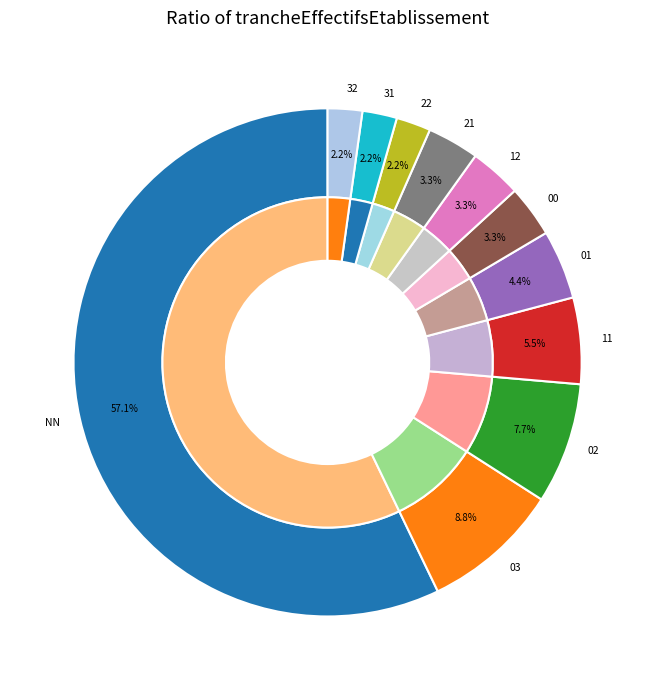

Is the sum of 01 and 03 greater than half?

No